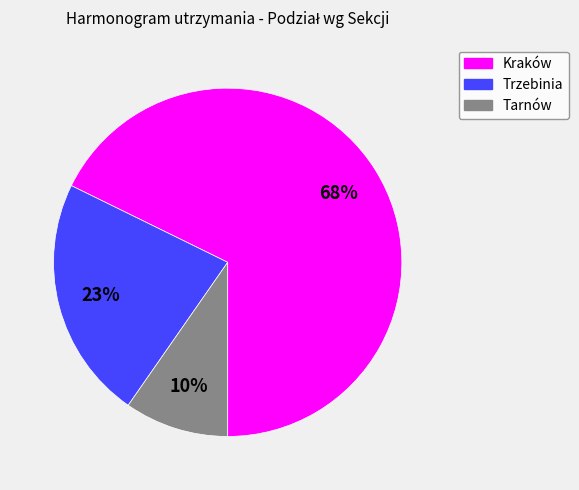

The Kraków slice represents 68% of the pie. True or false?

True